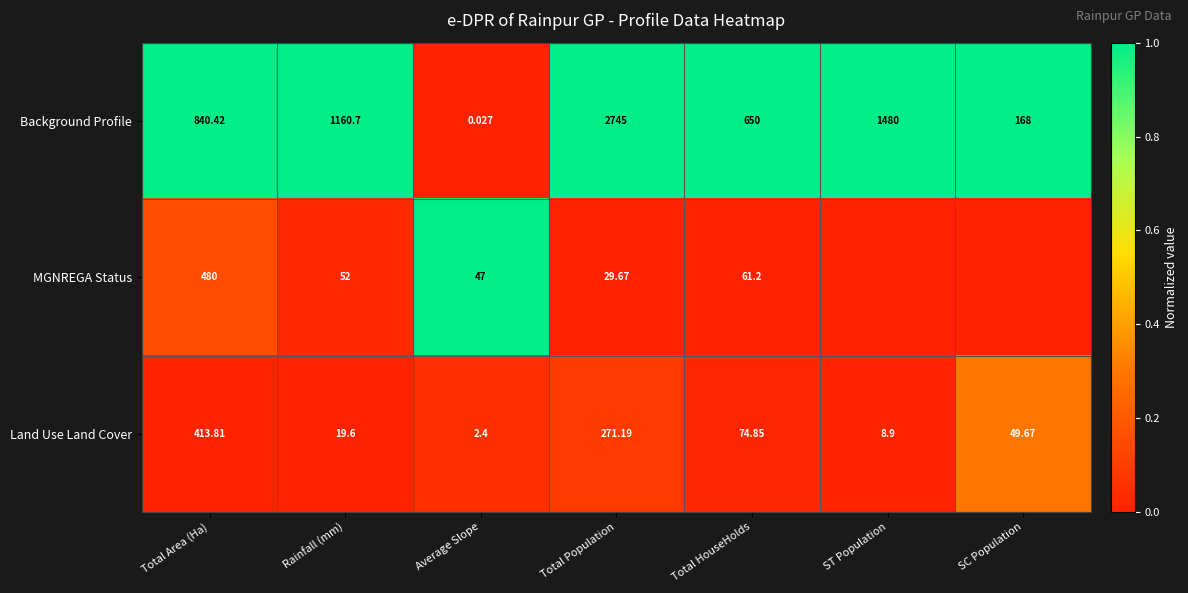

Rank the series at Total HouseHolds from lowest to highest value.

MGNREGA Status, Land Use Land Cover, Background Profile